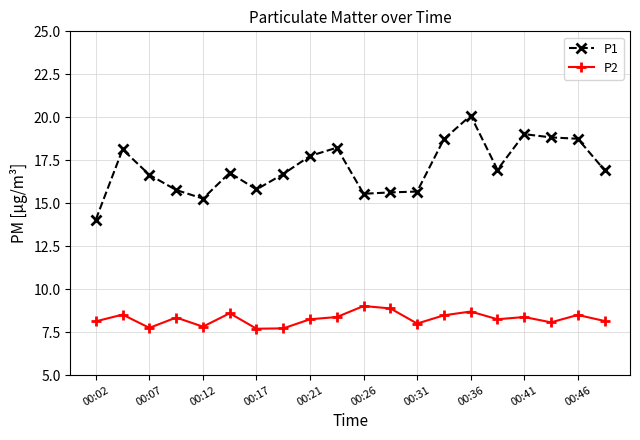

List the series in order of their peak value, lowest first.

P2, P1